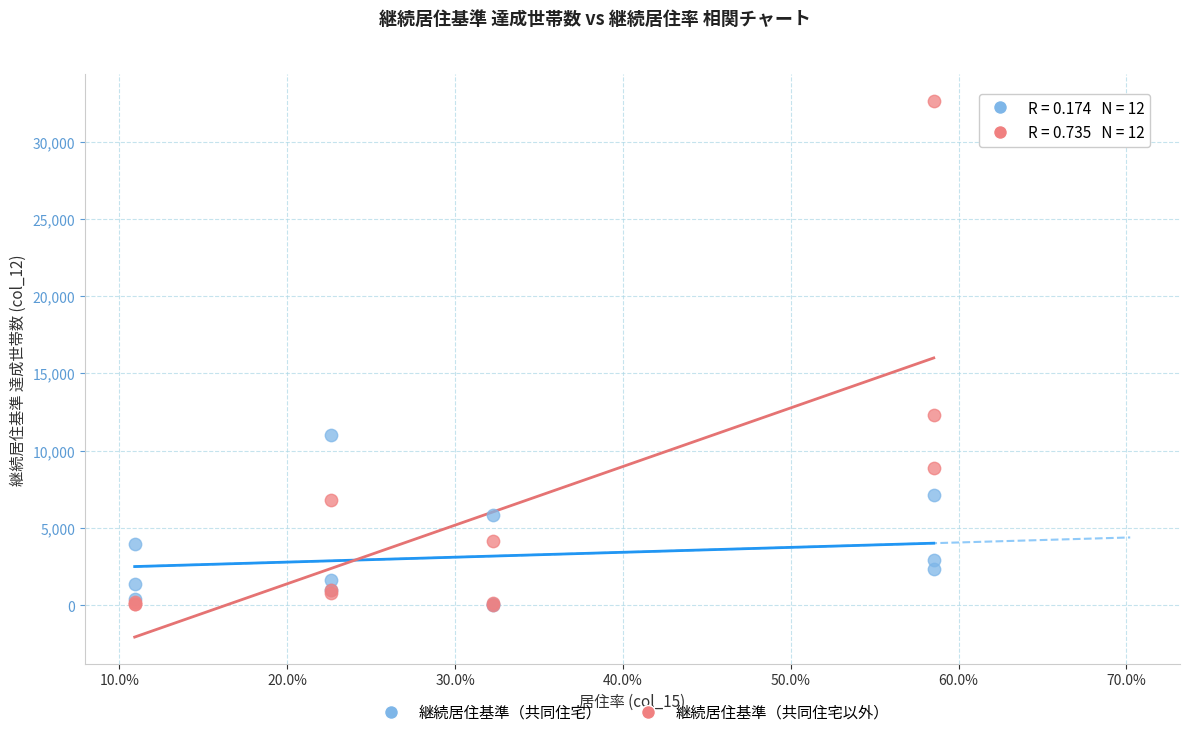

Across all series, what Y value is closest to 16335?

12317